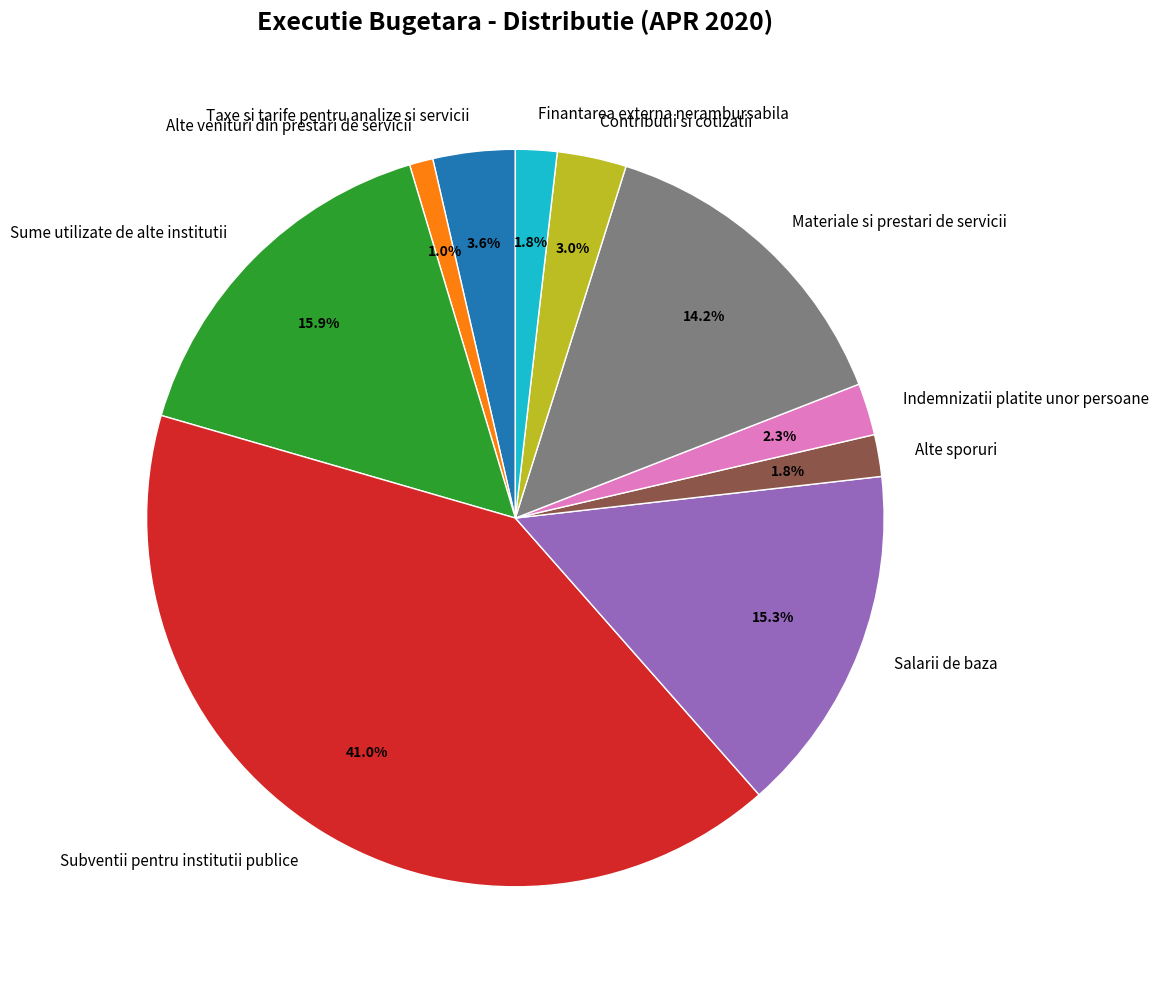

The Sume utilizate de alte institutii slice represents 3% of the pie. True or false?

False